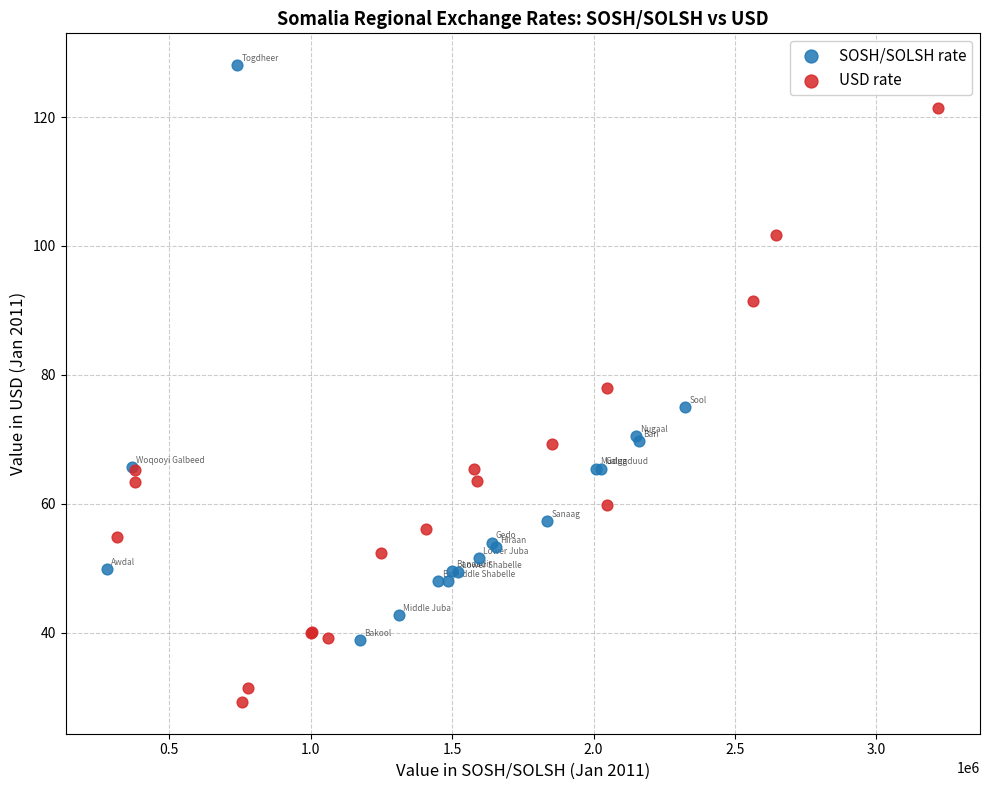

Which series contains the highest Y value?

SOSH/SOLSH rate